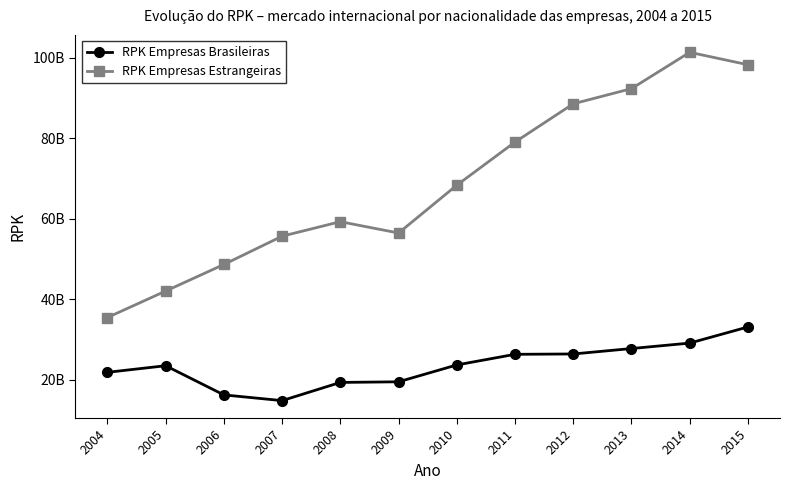

Which has a higher value, 2014 or 2008?

2014